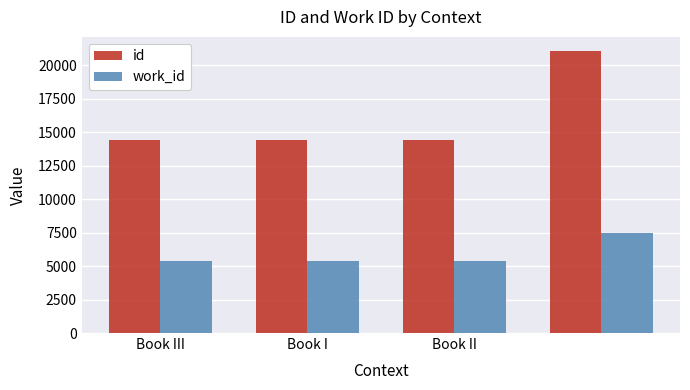

What is the greatest value displayed?

21050